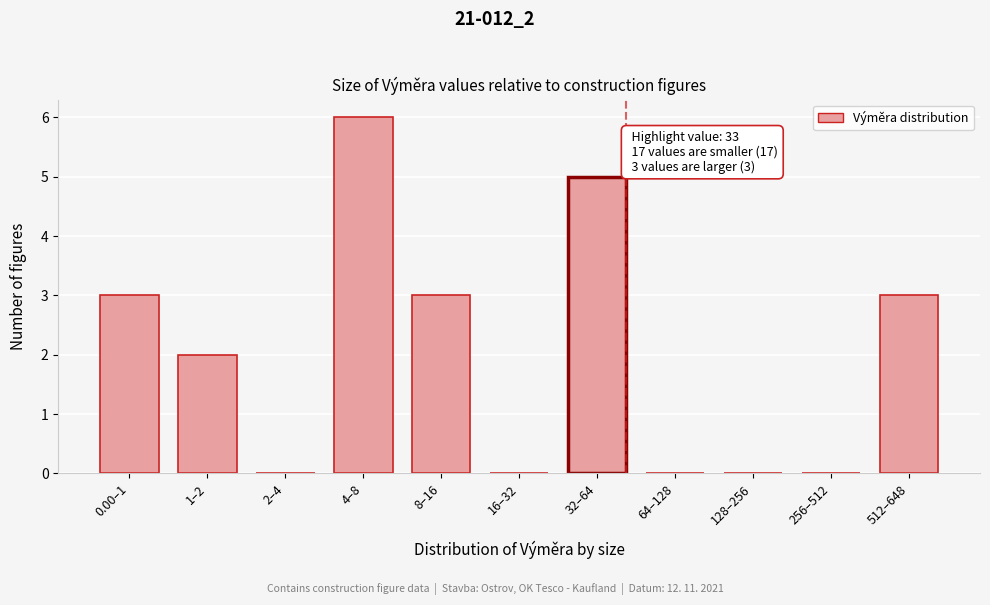

Reading left to right, what are all the values shown in this chart?

0.00–1=3	1–2=2	2–4=0	4–8=6	8–16=3	16–32=0	32–64=5	64–128=0	128–256=0	256–512=0	512–648=3